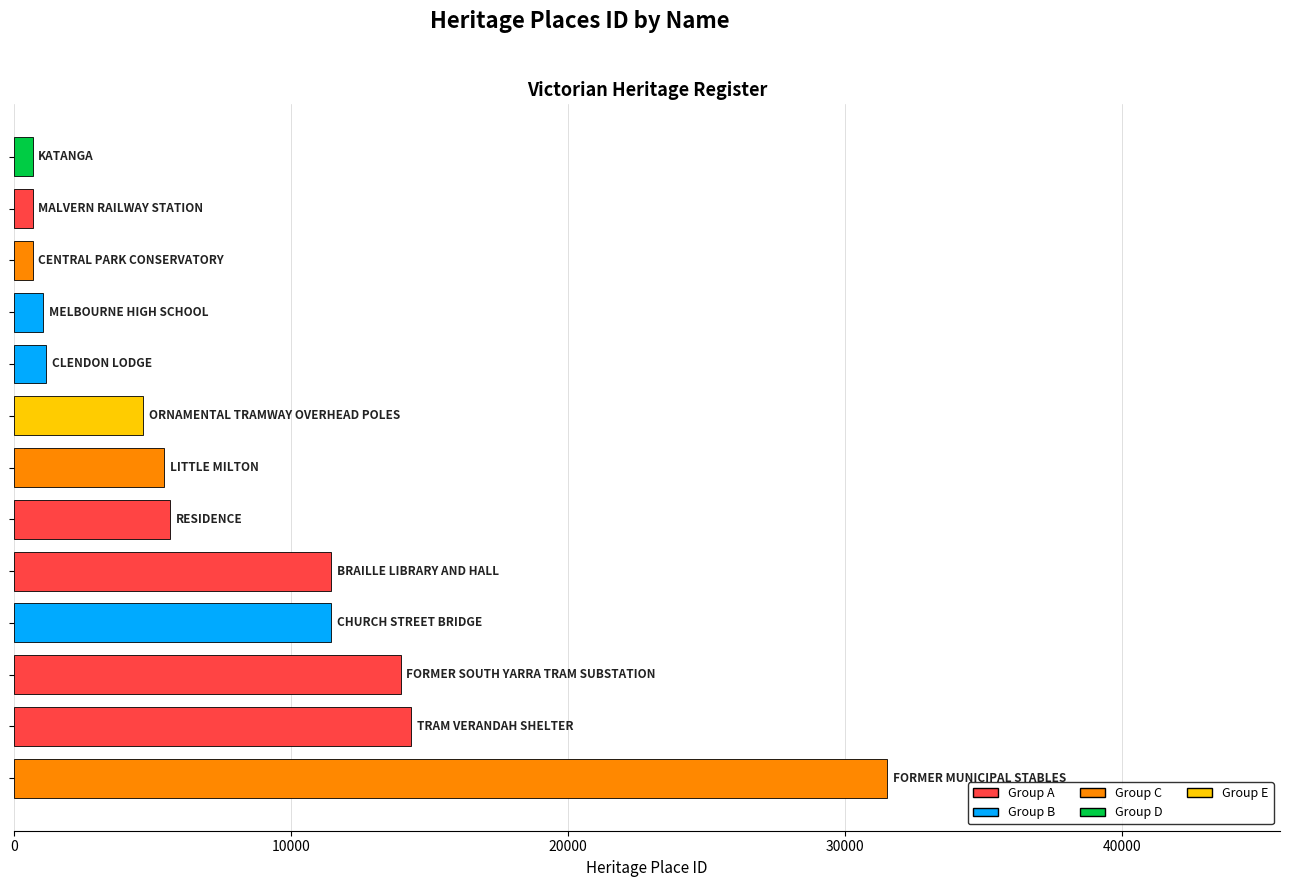

What is the minimum value shown in the chart?

680